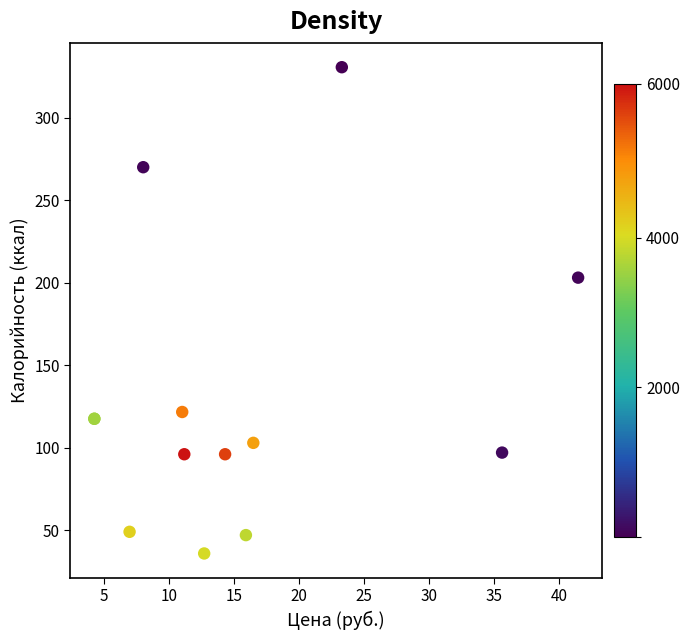

What Y value in the scatter plot is closest to 183?

203.0